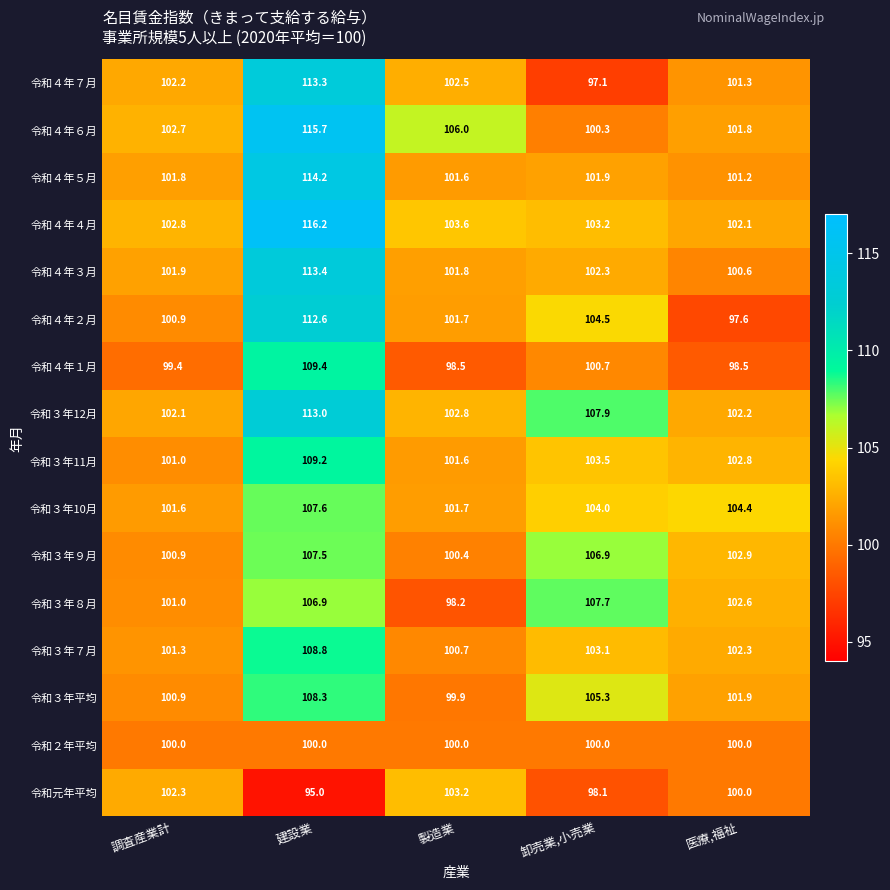

Which label corresponds to the smallest value in the chart?

建設業